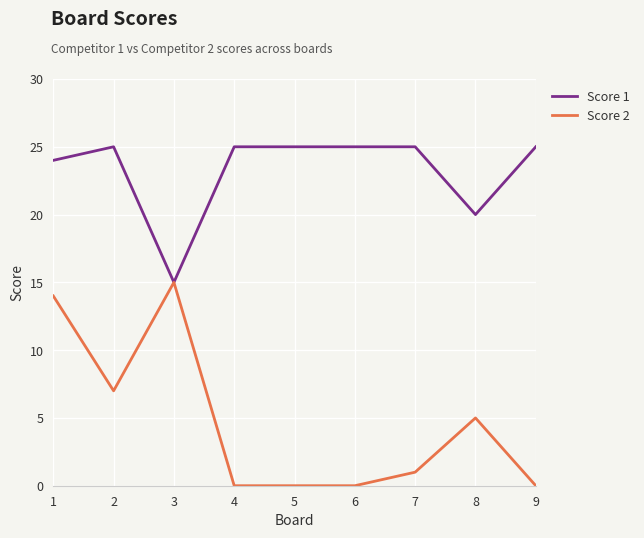

What is the maximum value shown in the chart?

25